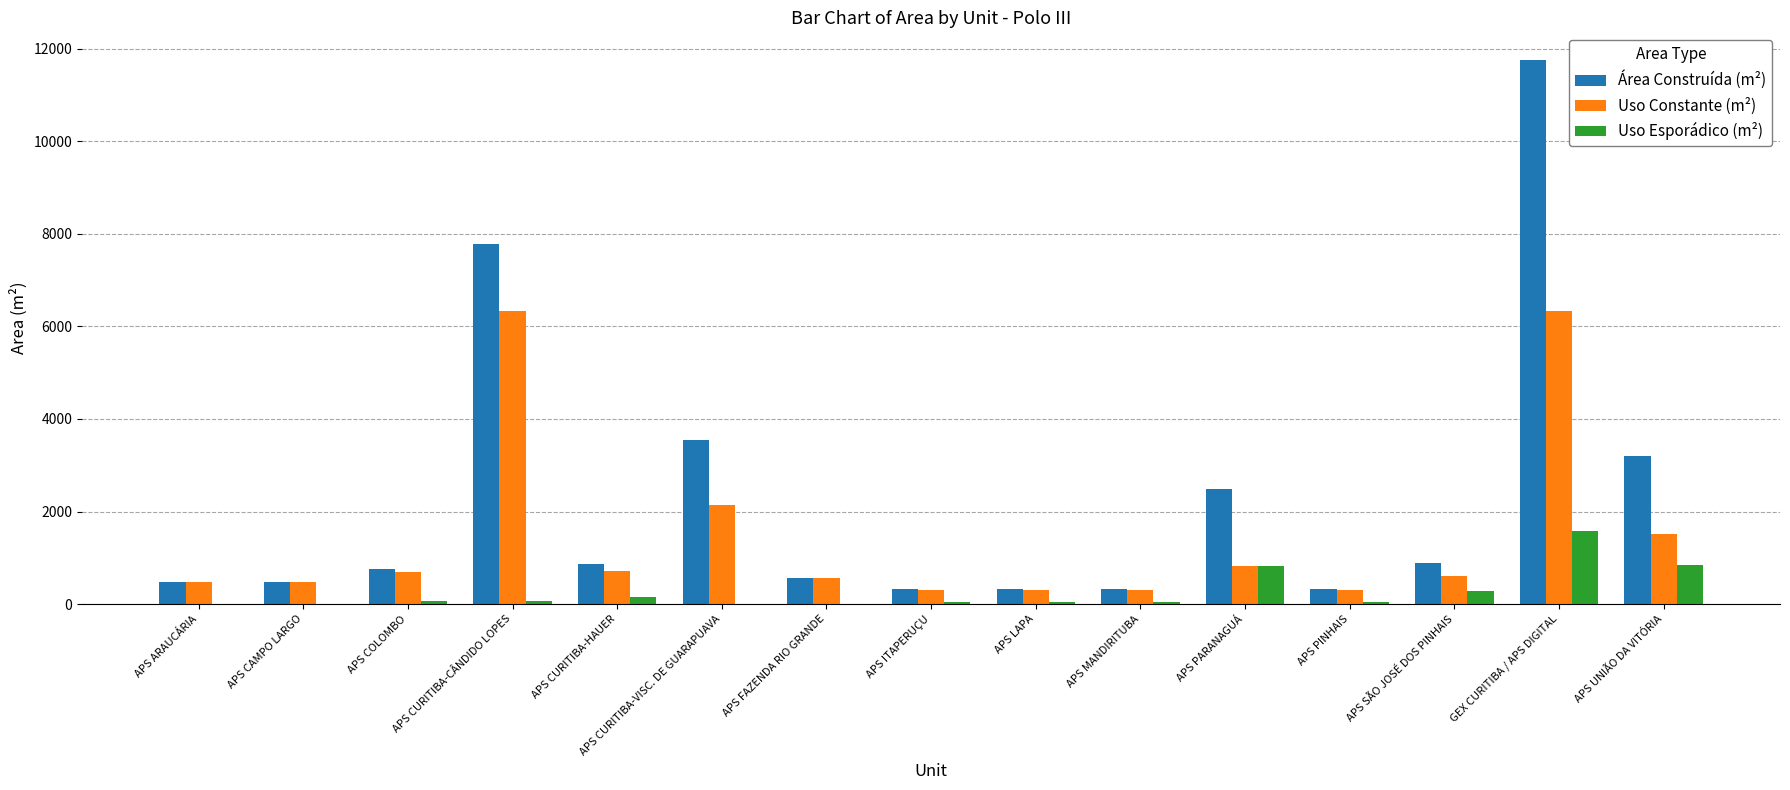

What is the difference between the Área Construída (m²) values at APS UNIÃO DA VITÓRIA and APS CAMPO LARGO?

2721.8